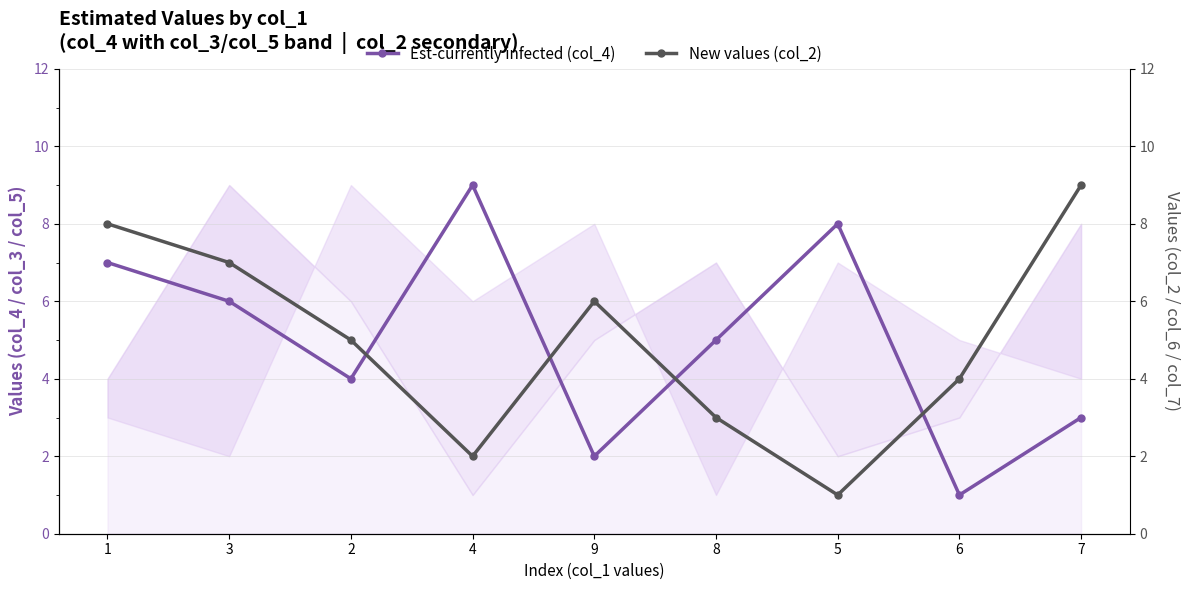

What is the spread (max minus min) of values at 5?

7